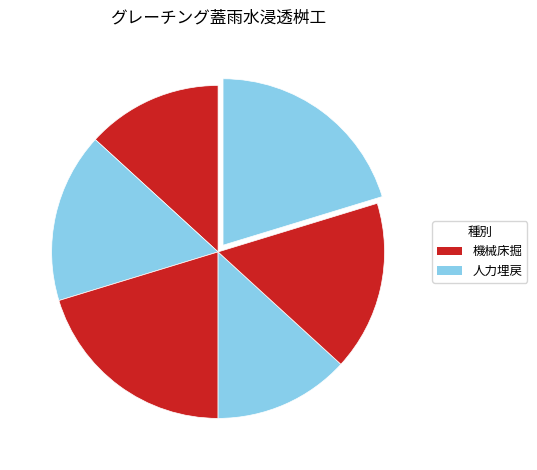

How many segments does this pie chart have?

6